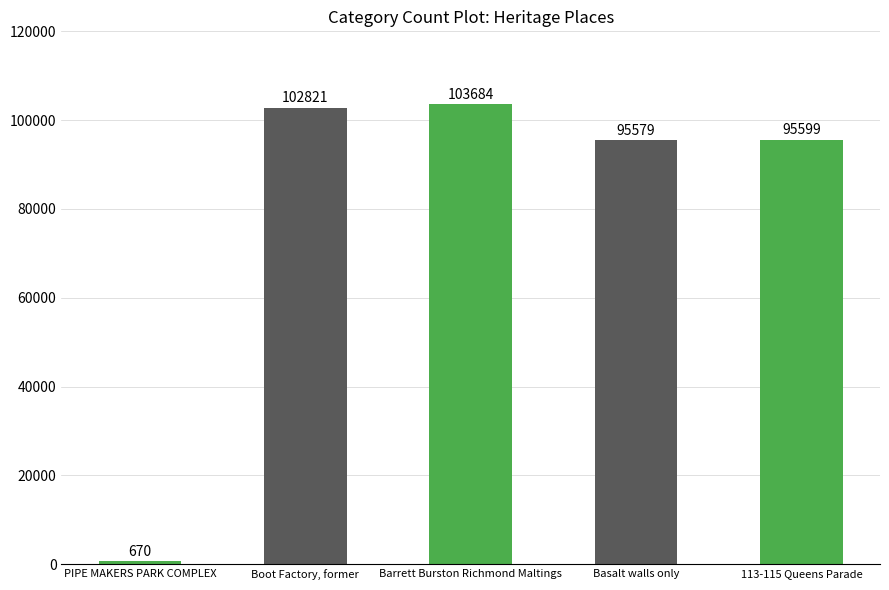

Reading left to right, list all the values displayed in this chart.

670	102821	103684	95579	95599